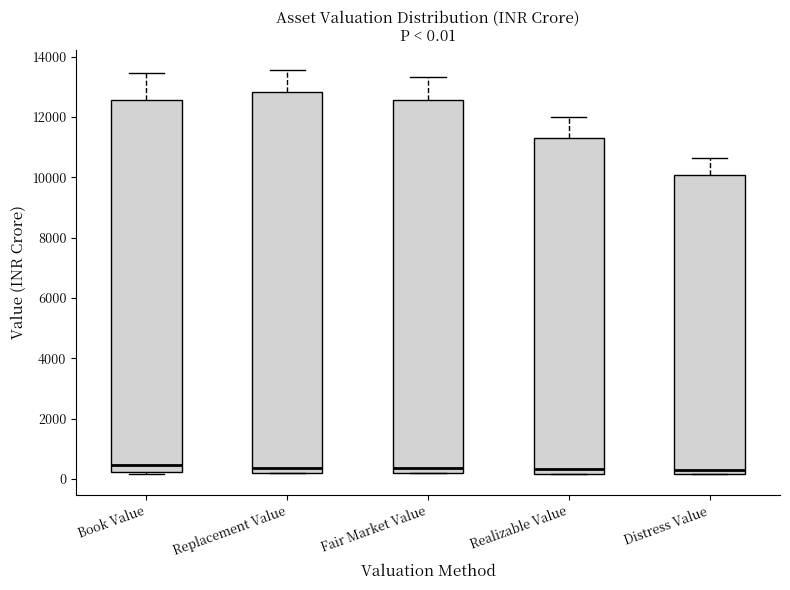

Which box is the tallest, from its lower edge to its upper edge?

Replacement Value